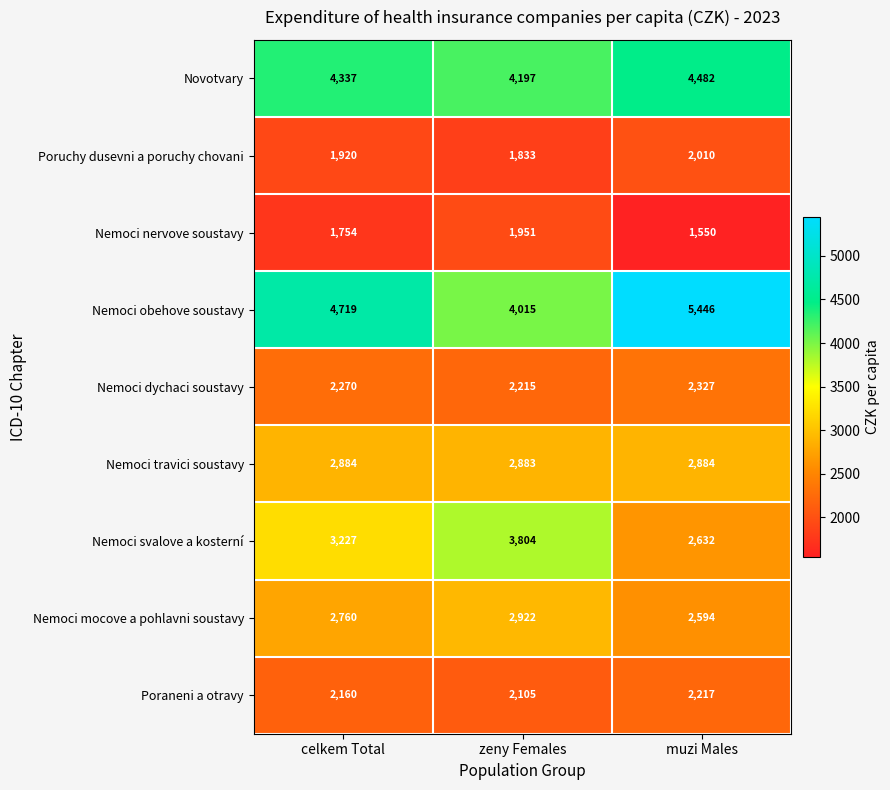

How many data points does each series have?

3